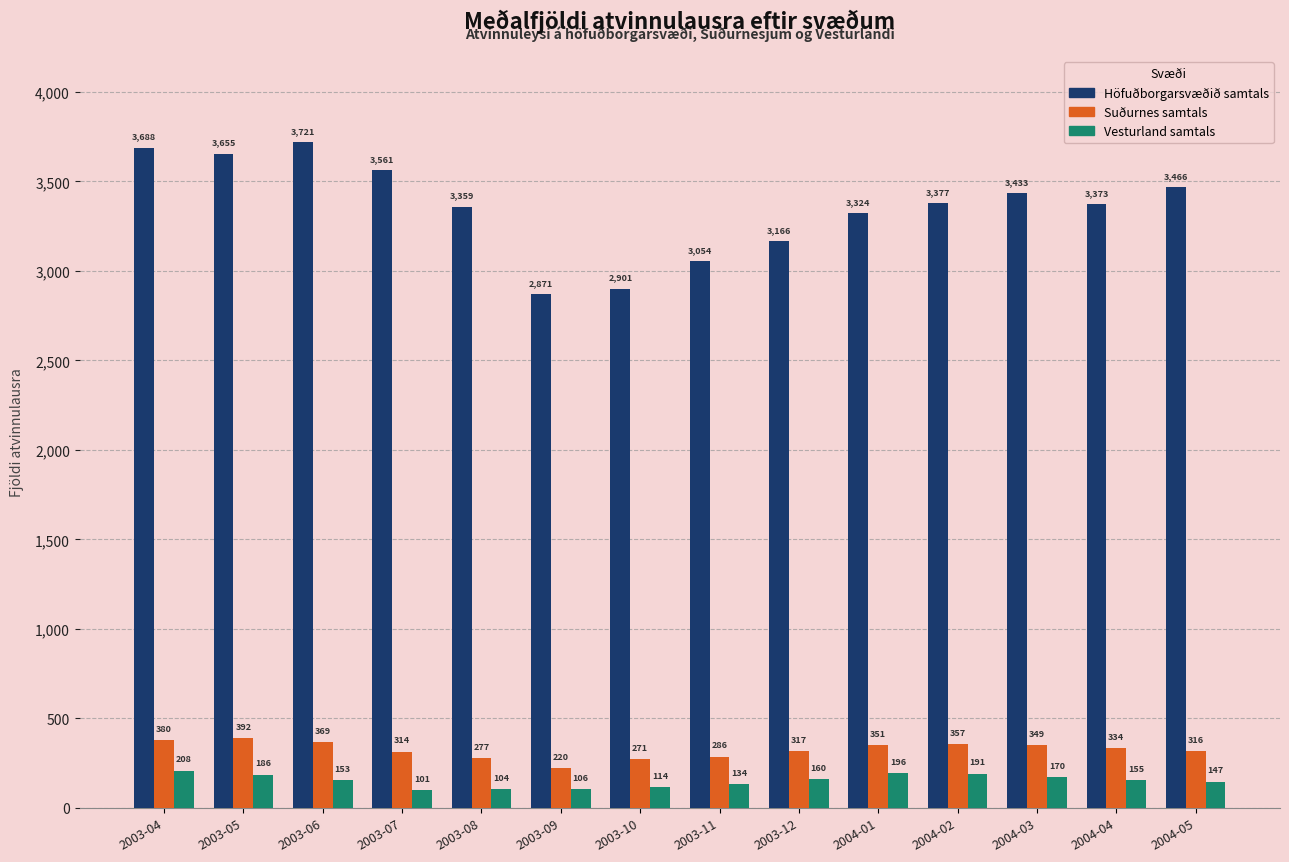

True or false: Höfuðborgarsvæðið samtals has a value of 3561 at 2003-07.

True